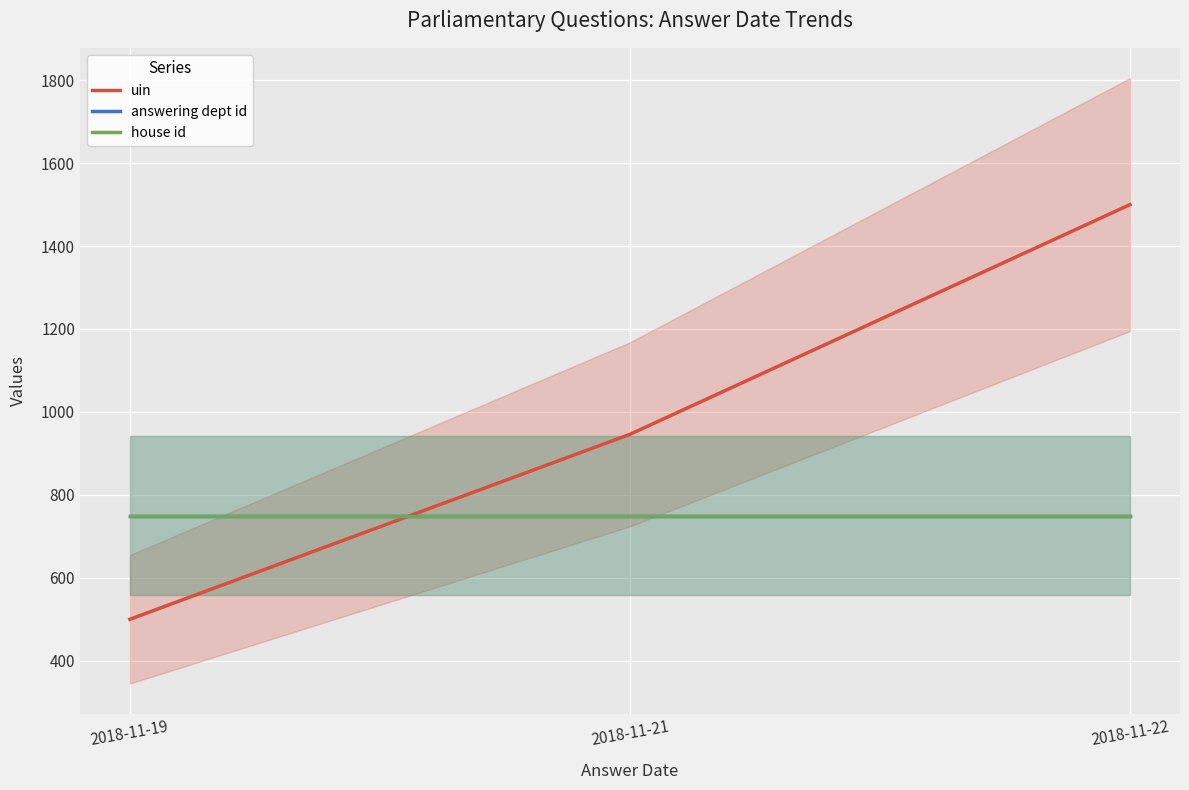

What is the sum of the answering dept id values at 2018-11-21 and 2018-11-22?

1500.0